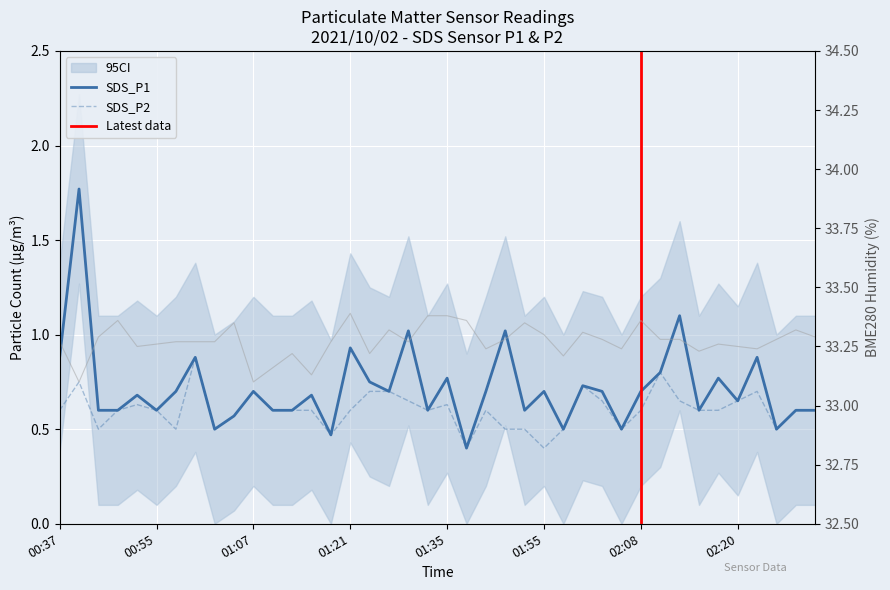

At how many categories does at least one series exceed 19?

40